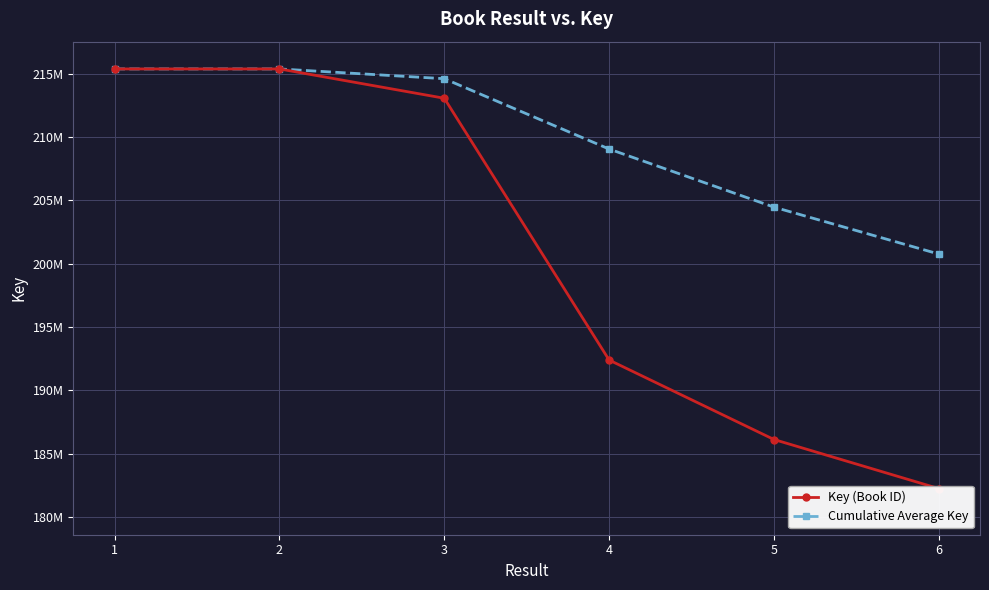

What is the sum of all Key (Book ID) values?

1204569992.0